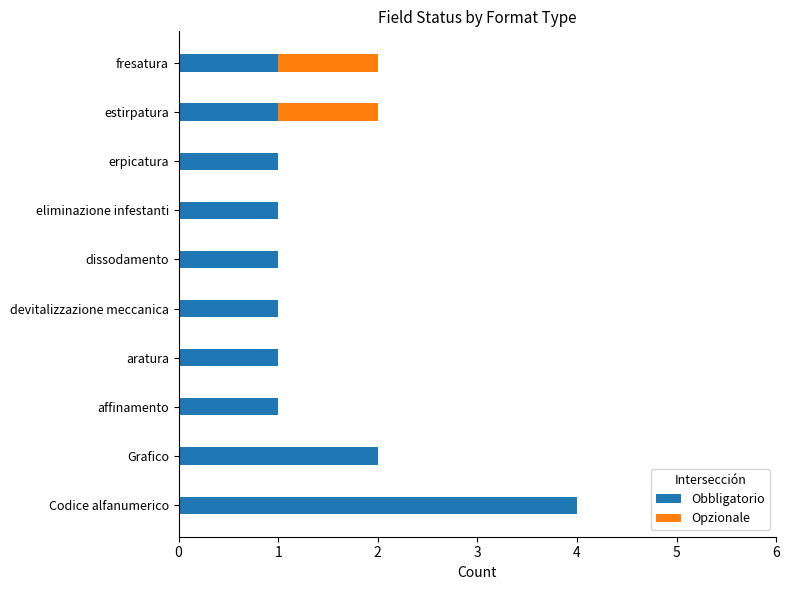

At which category is the sum across all series the highest?

Codice alfanumerico